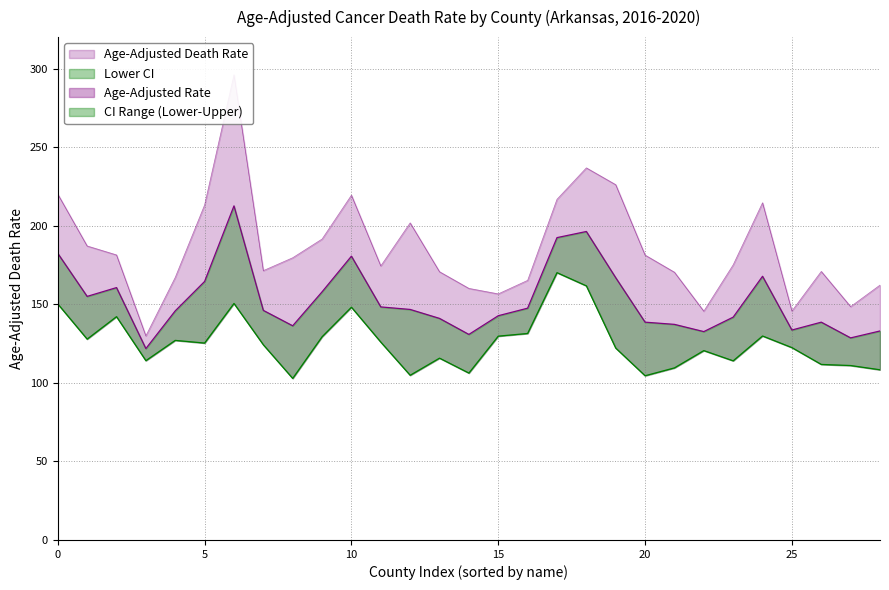

List the series in order of their overall mean, highest first.

Upper CI, Age-Adjusted Death Rate, Lower CI